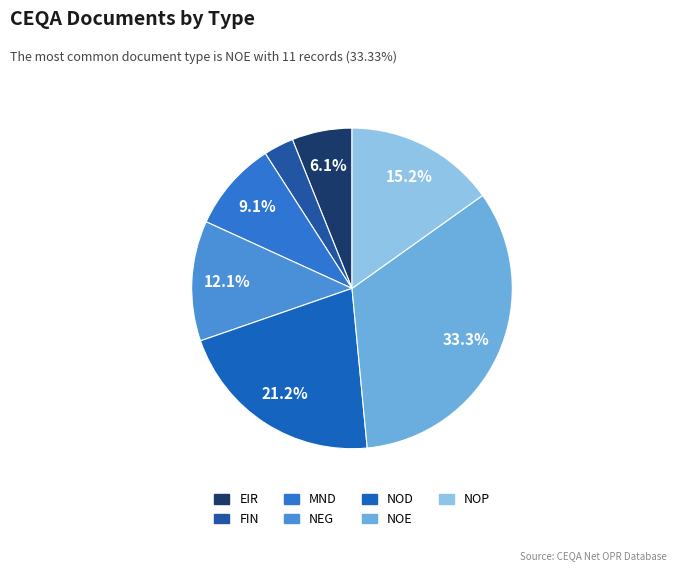

How many segments does this pie chart have?

7